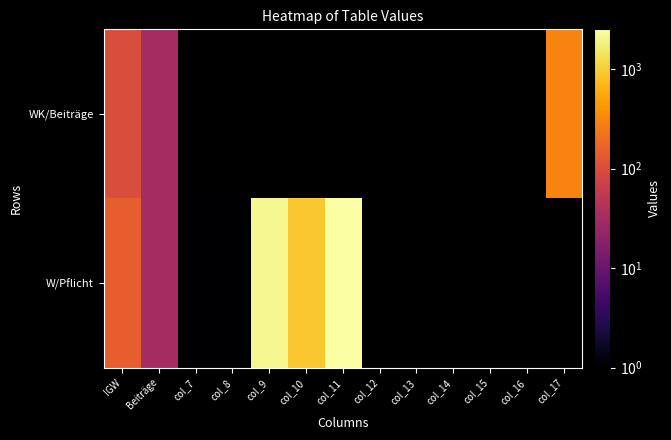

Read the W/Pflicht value at col_11.

2500.0